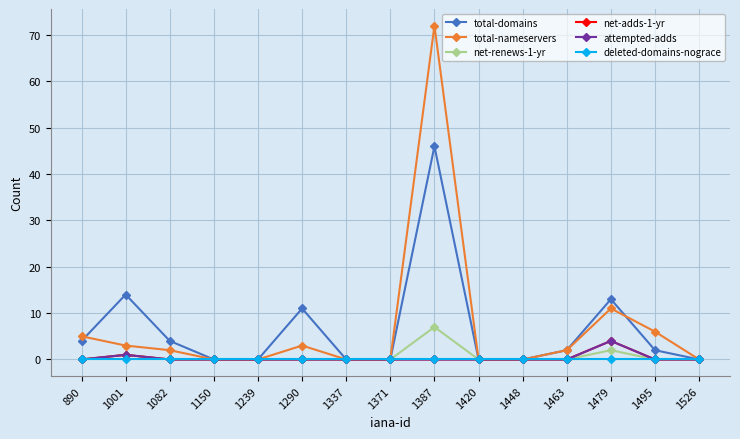

Is this an area chart (filled region under the line)?

No